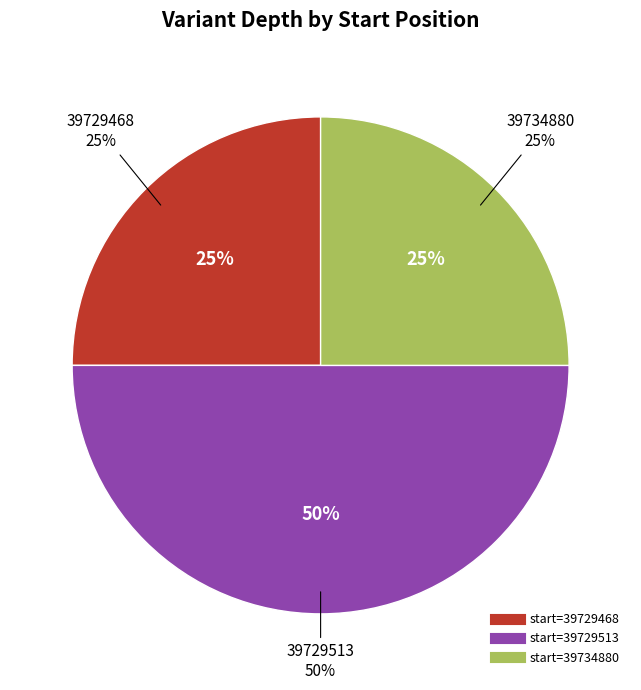

To the nearest percent, what is the difference between the 39734880 and 39729513 slice percentages?

25%